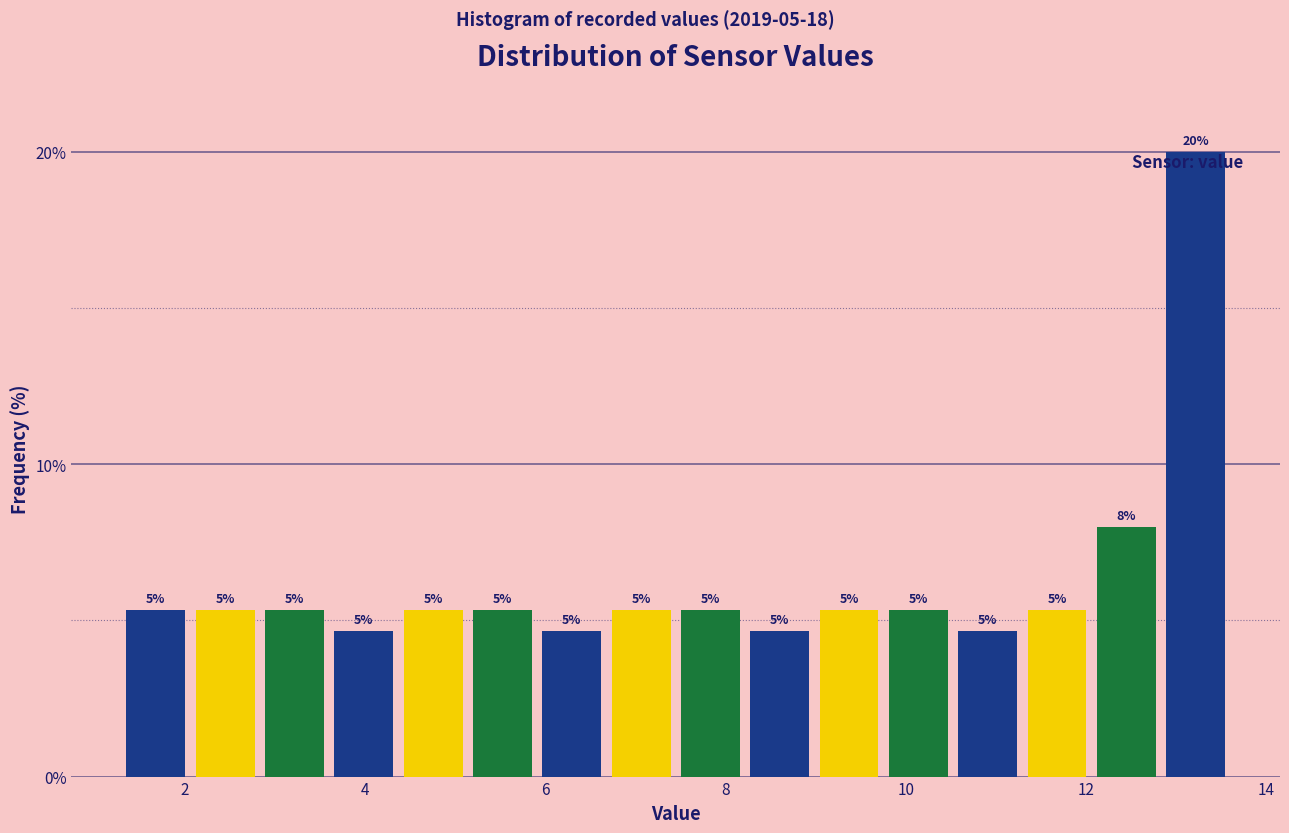

Read against the x-axis, roughly where is the centre of the tallest bar?

13.2